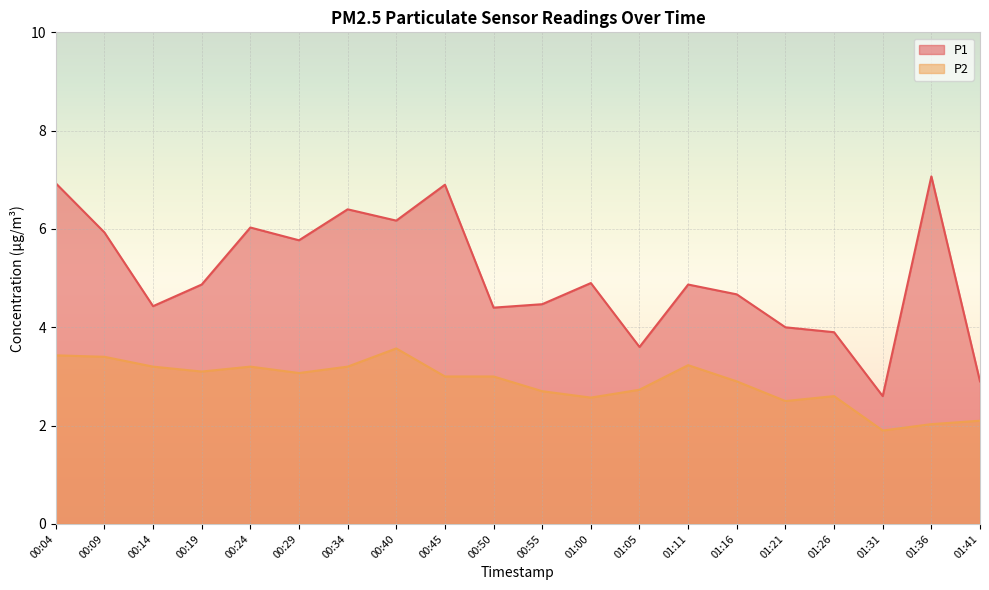

Rank the series at 01:26 from lowest to highest value.

P2, P1